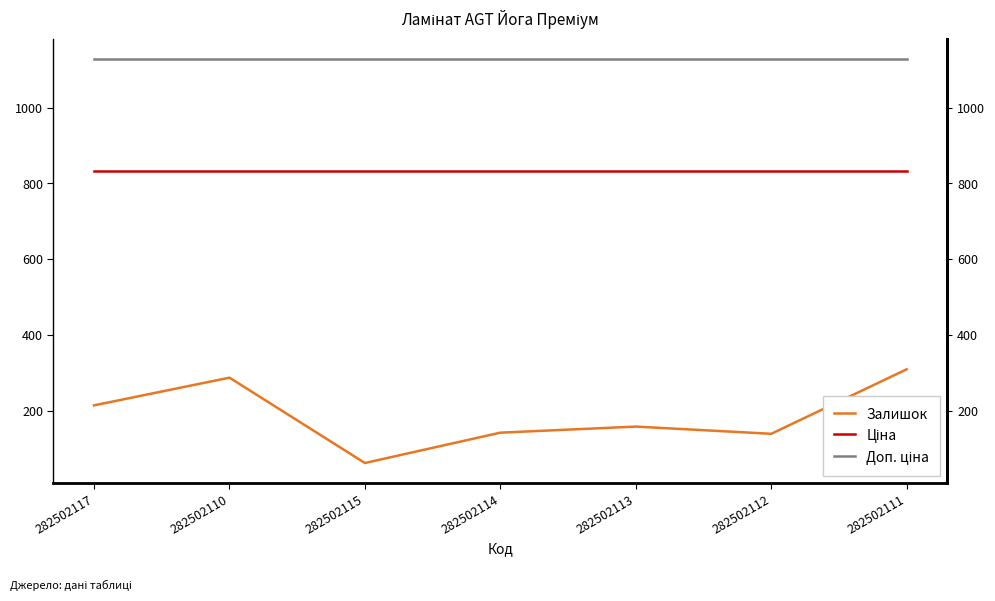

At which label does Доп. ціна reach its peak?

282502117